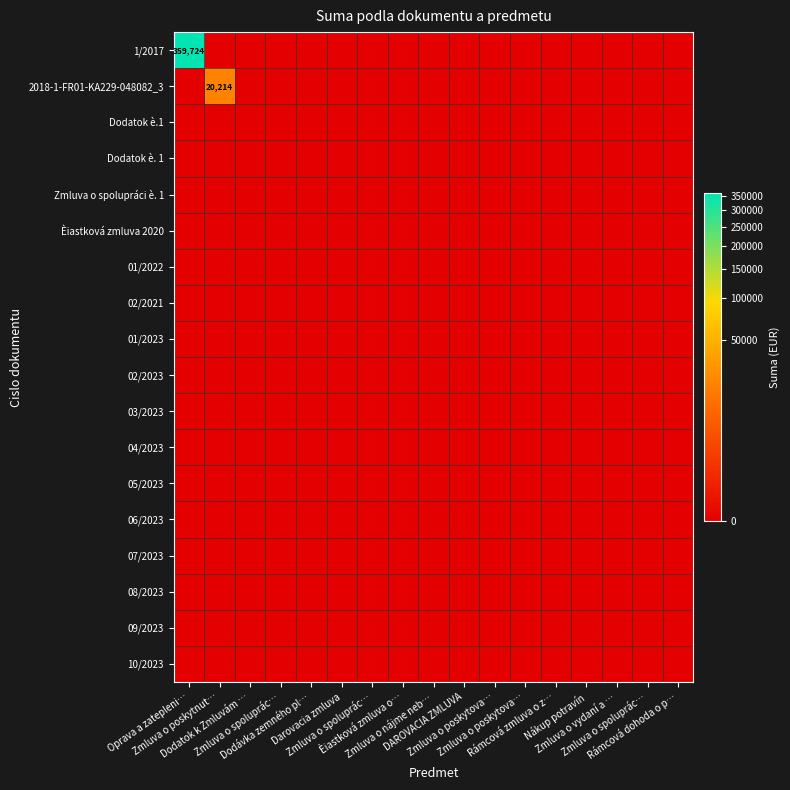

Is the value of 05/2023 at Rámcová zmluva o z… greater than the value of 01/2023 at Dodávka zemného pl…?

No